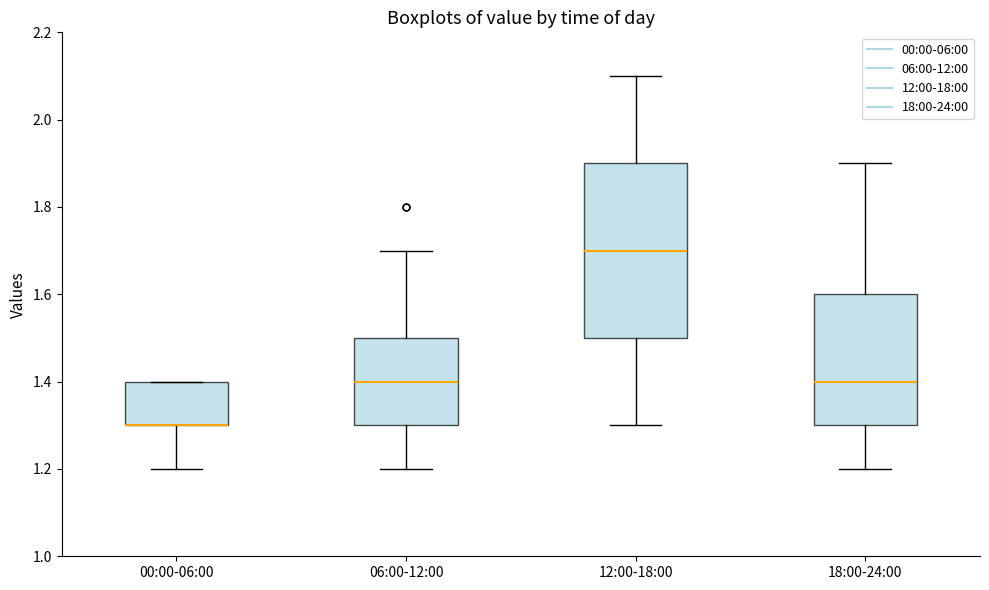

Comparing the boxes themselves (not the whiskers), which one is the tallest?

12:00-18:00